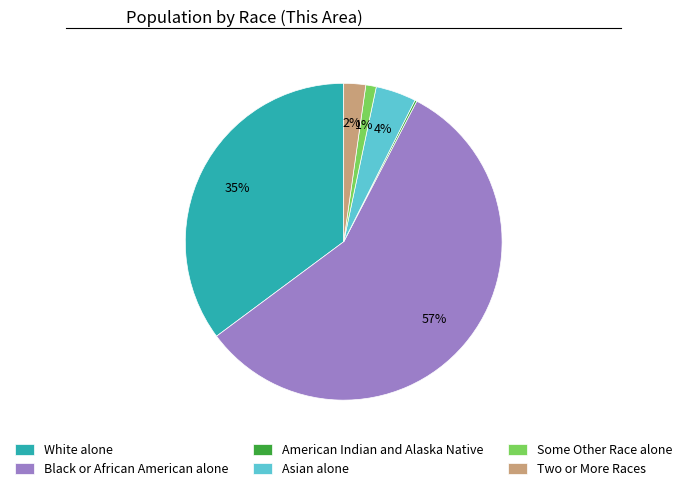

To the nearest percent, what is the average slice percentage?

17%